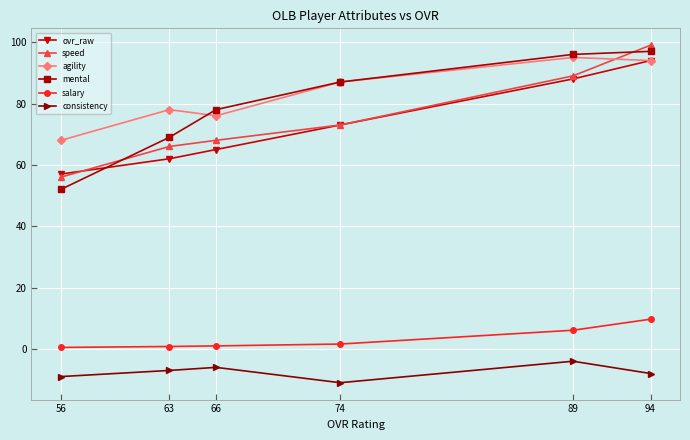

Which series changed the most between 63 and 94?

speed